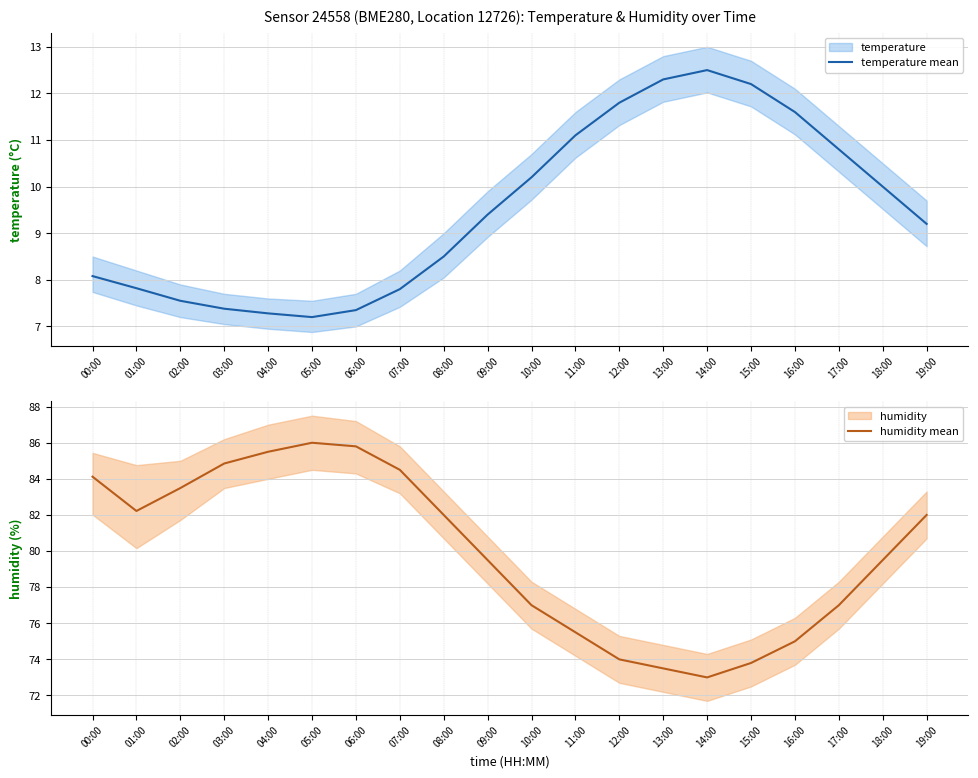

What is the difference between the temperature mean values at 02:00 and 09:00?

1.9